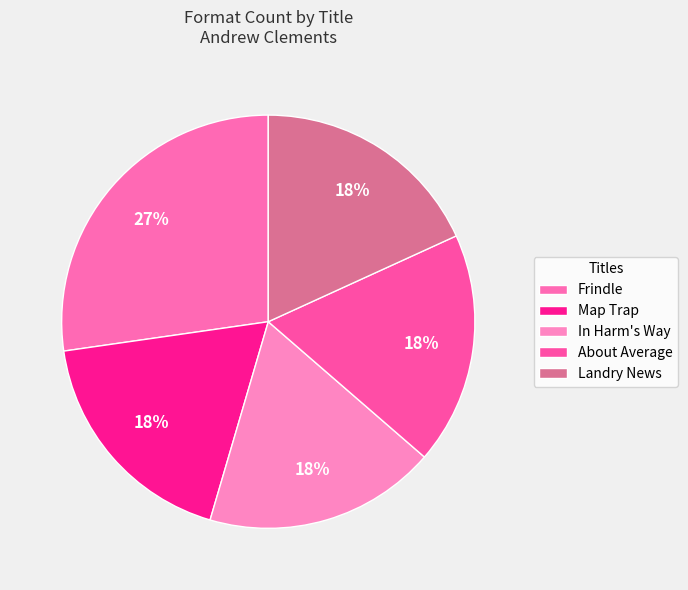

To the nearest percent, what is the combined percentage of Landry News and About Average?

36%